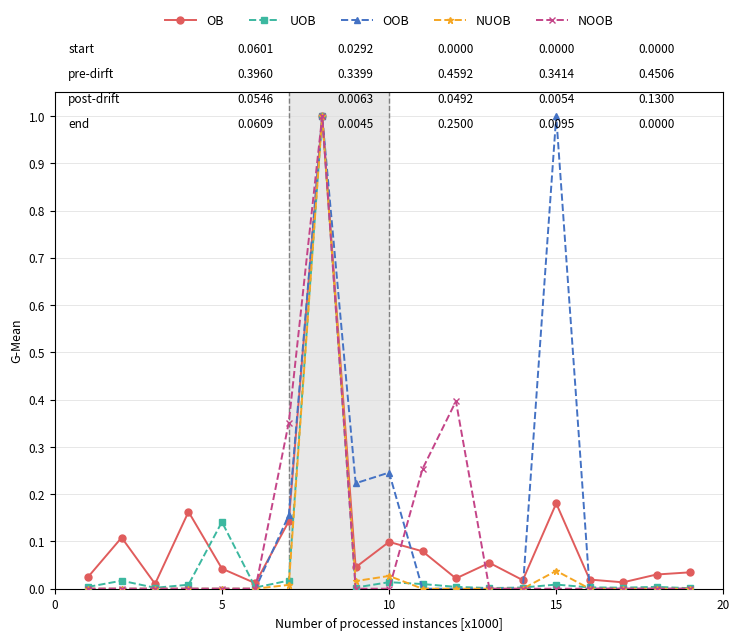

True or false: OOB has more than 1 points higher than both neighbors.

True